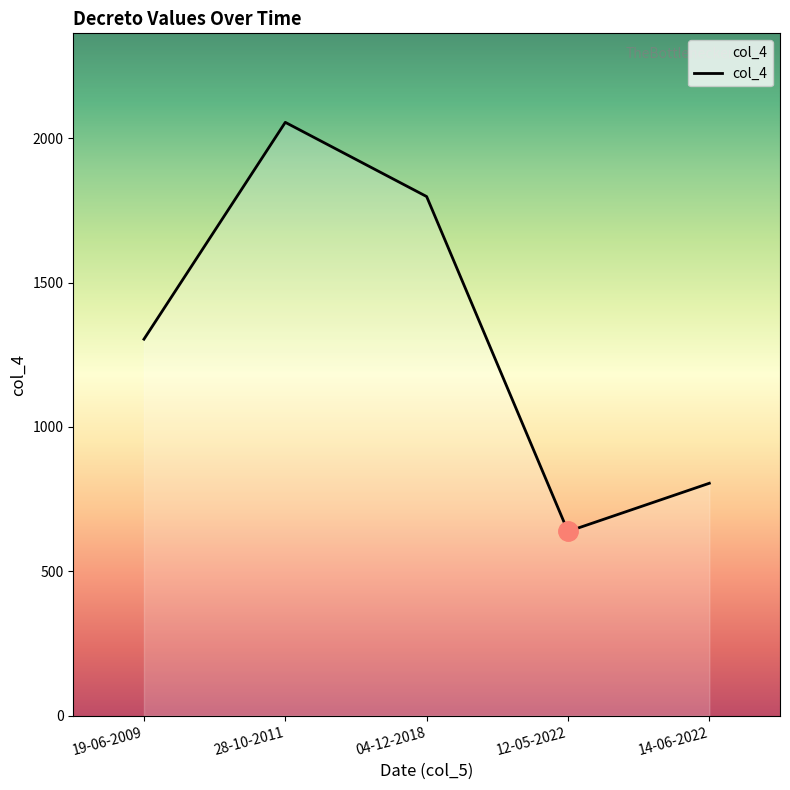

Between 12-05-2022 and 19-06-2009, which is larger?

19-06-2009